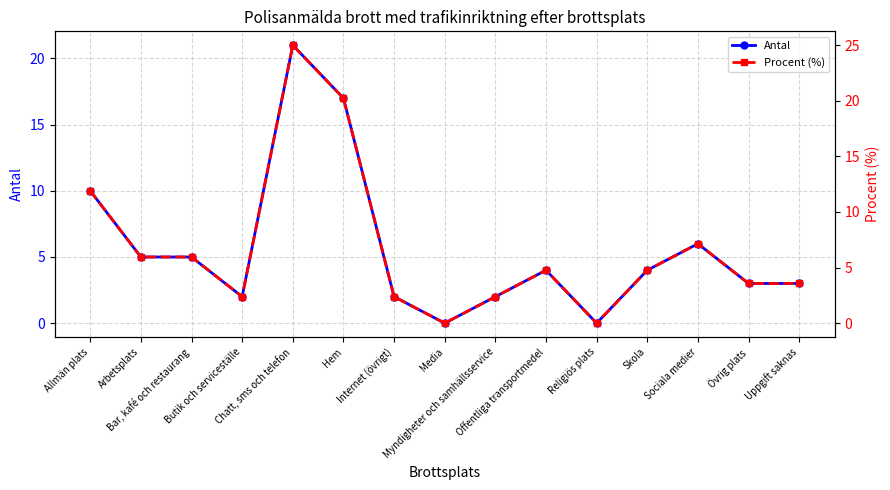

What is the value of the Procent (%) point at the 1st from the left?

11.9